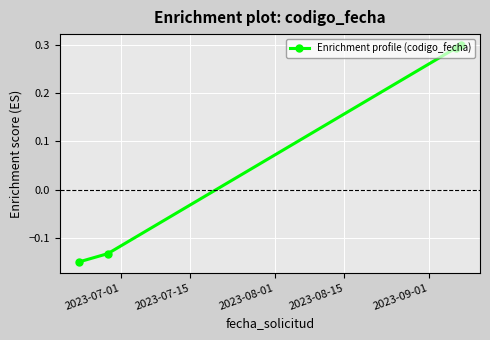

True or false: the data has more than 1 interior local peaks.

False